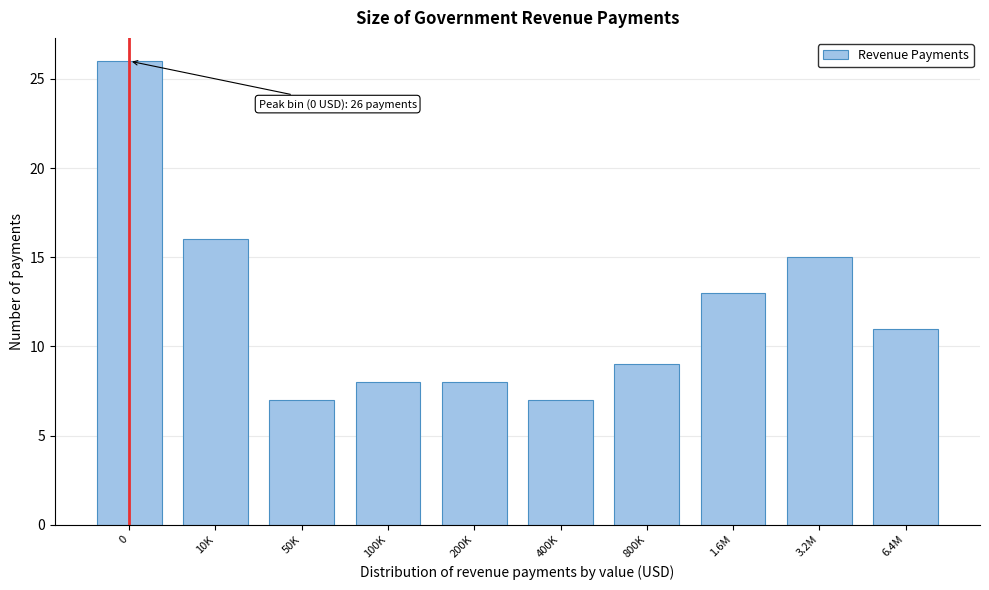

Reading left to right, transcribe all the data shown in this chart.

26	16	7	8	8	7	9	13	15	11